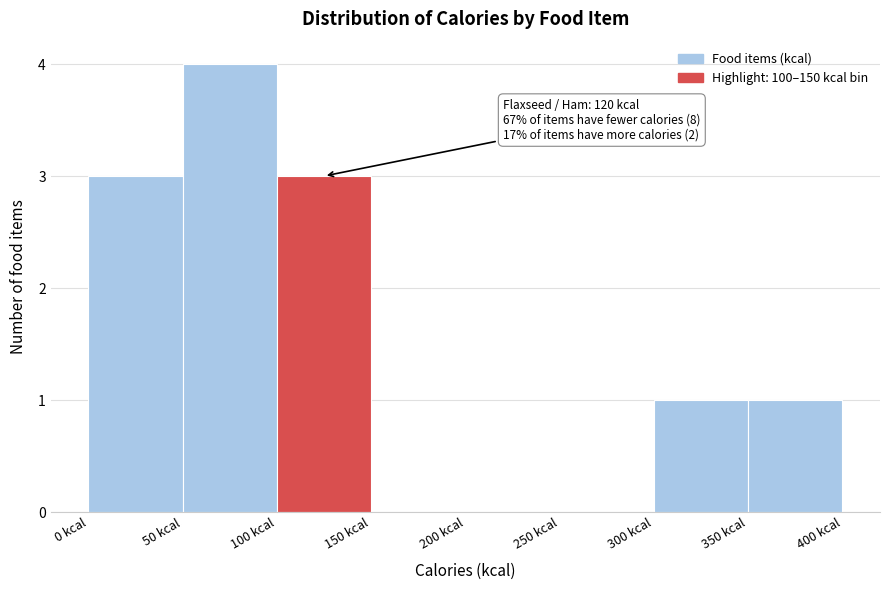

Over which range of the x-axis is the bar tallest?

50 to 100